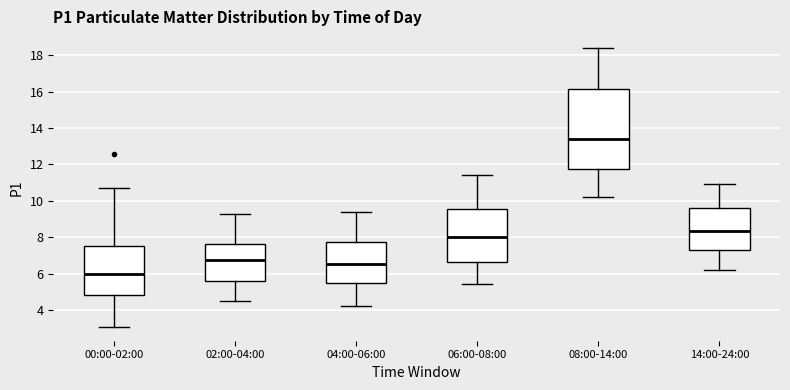

Reading left to right, transcribe this box plot: for each box, give where its median line is, the range the box spans, and where its two whiskers end, as read against the y-axis. The values are not printed on the chart, so give them approximately, as read against the axis.

00:00-02:00: median 6.0, box 4.8 to 7.4, whiskers 3.0 to 10.8
02:00-04:00: median 6.8, box 5.6 to 7.6, whiskers 4.6 to 9.4
04:00-06:00: median 6.6, box 5.4 to 7.8, whiskers 4.2 to 9.4
06:00-08:00: median 8.0, box 6.6 to 9.6, whiskers 5.4 to 11.4
08:00-14:00: median 13.4, box 11.8 to 16.2, whiskers 10.2 to 18.4
14:00-24:00: median 8.4, box 7.2 to 9.6, whiskers 6.2 to 11.0